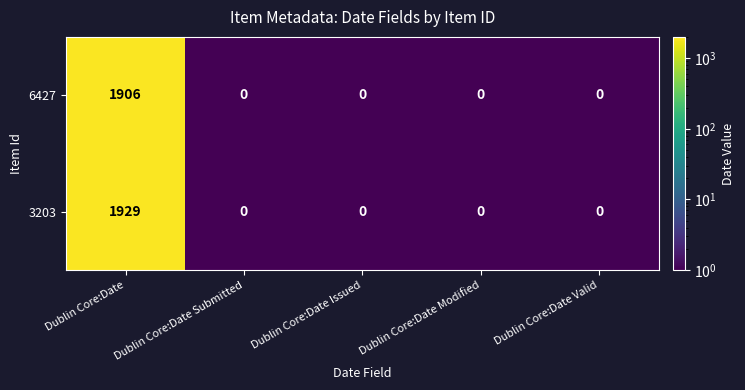

The value of 6427 at Dublin Core:Date is 2916. True or false?

False